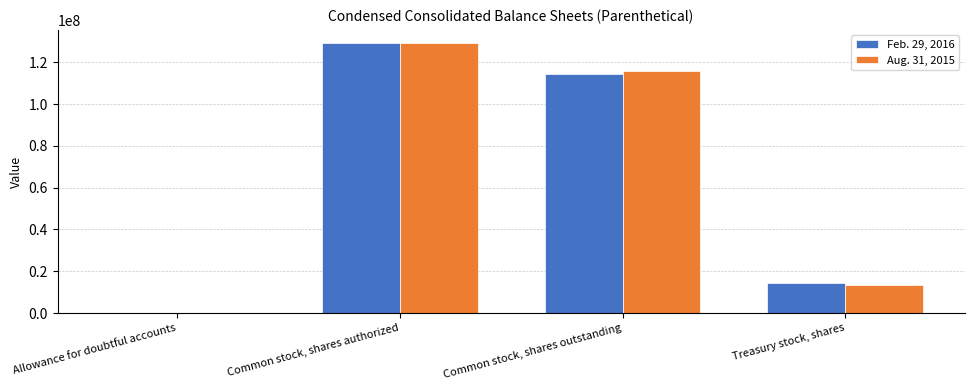

How many Feb. 29, 2016 values are between 14524929 and 129060664?

3